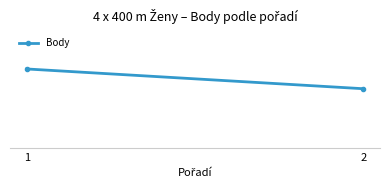

At which category does the chart reach its peak across all series?

1